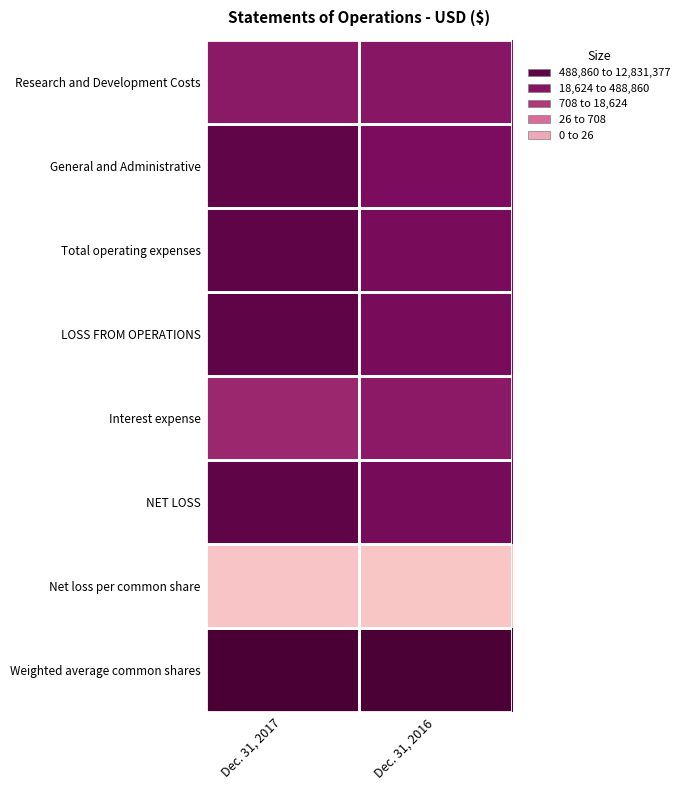

How many categories are shown in the chart?

2